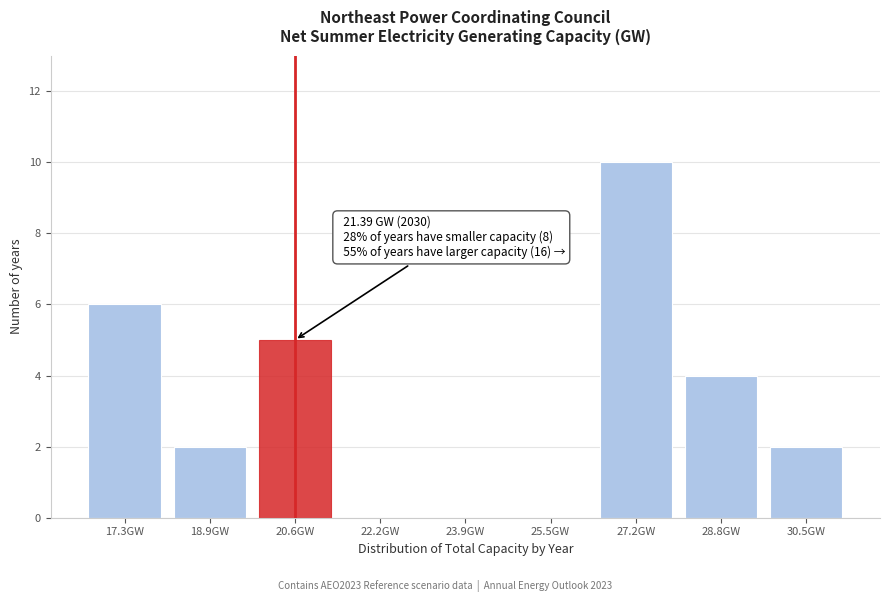

Reading left to right, extract all data points from this chart.

17.3GW=6	18.9GW=2	20.6GW=5	22.2GW=0	23.9GW=0	25.5GW=0	27.2GW=10	28.8GW=4	30.5GW=2